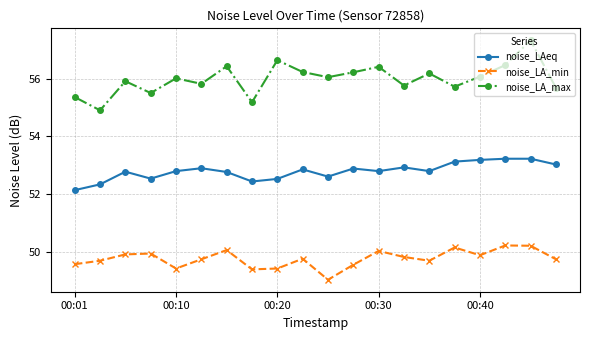

Which series has the largest range (max minus min)?

noise_LA_max